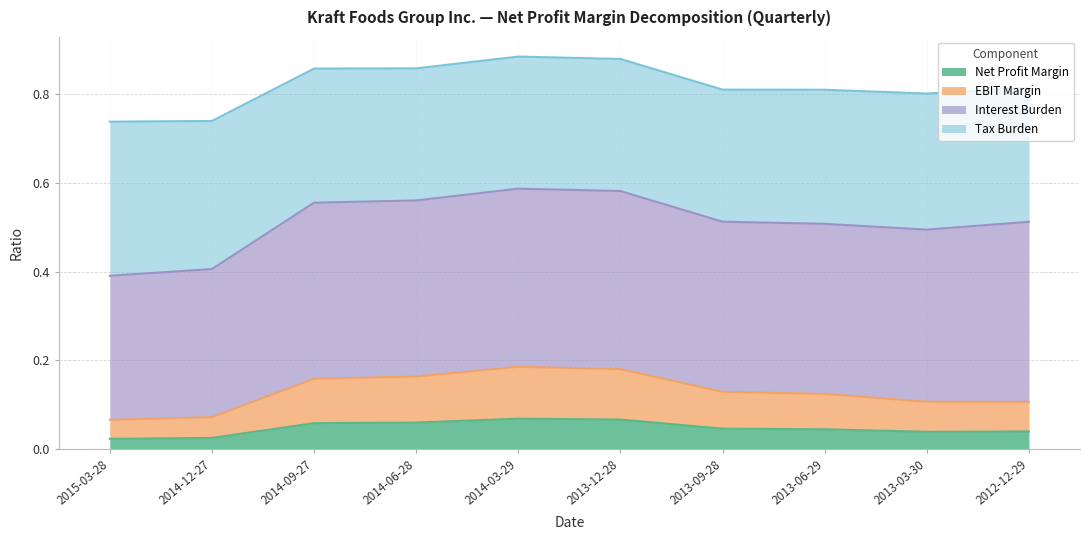

True or false: Net Profit Margin has a value of 0.1 at 2012-12-29.

False